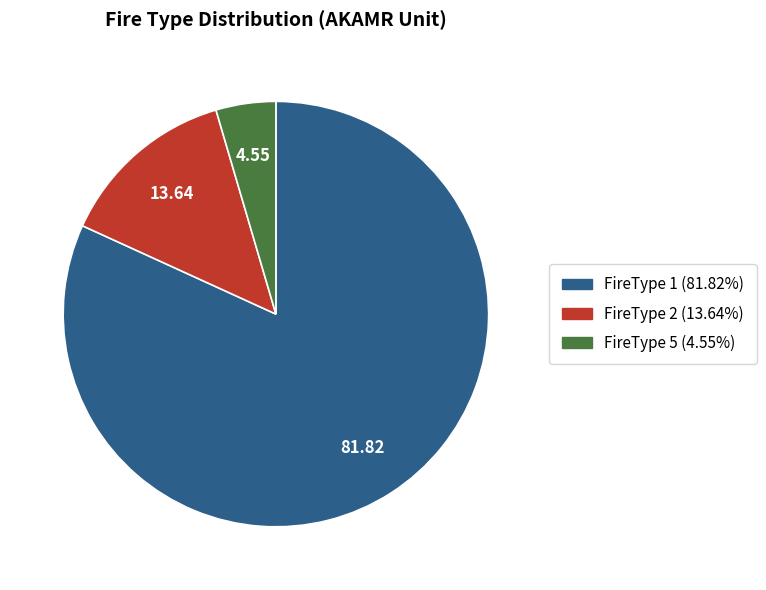

Is there a majority slice in this chart?

Yes